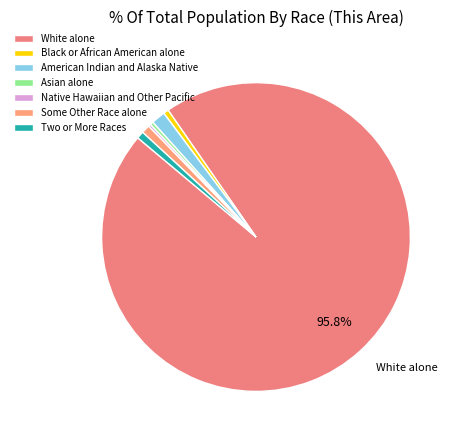

Is White alone the majority of the pie?

Yes